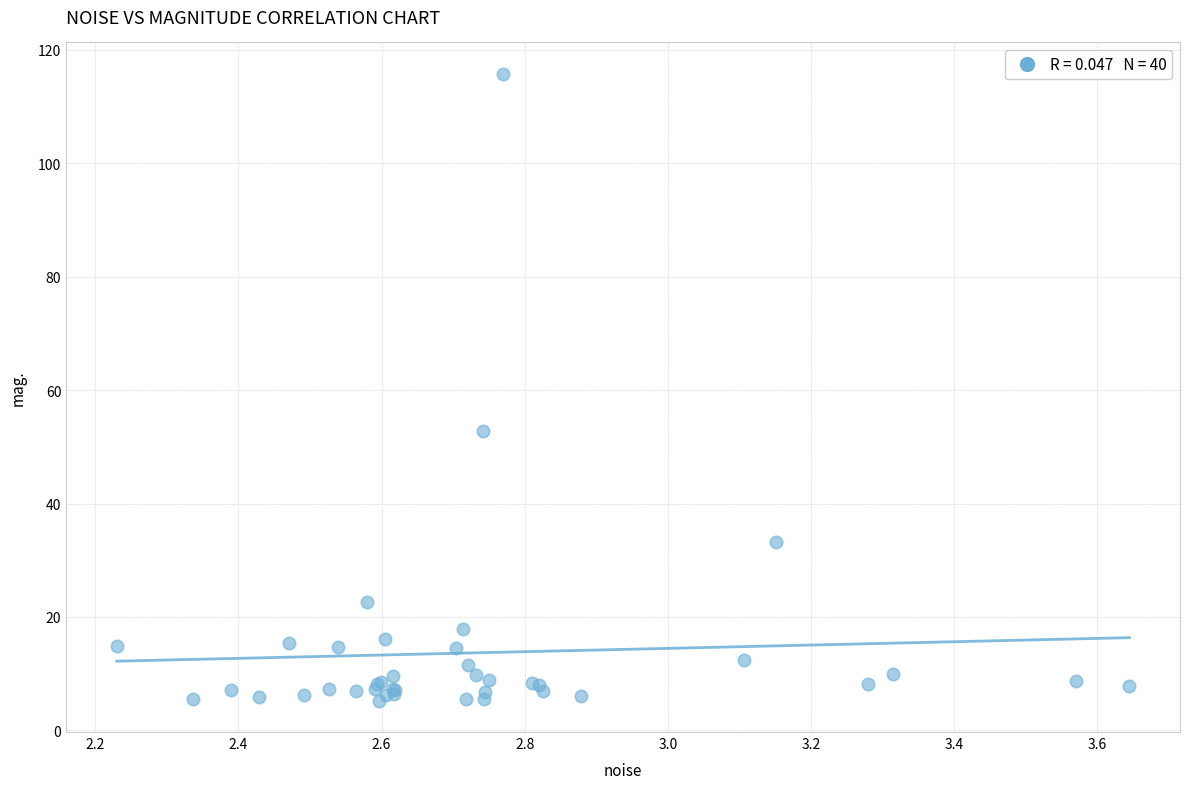

What Y value in the scatter plot is closest to 60?

52.9